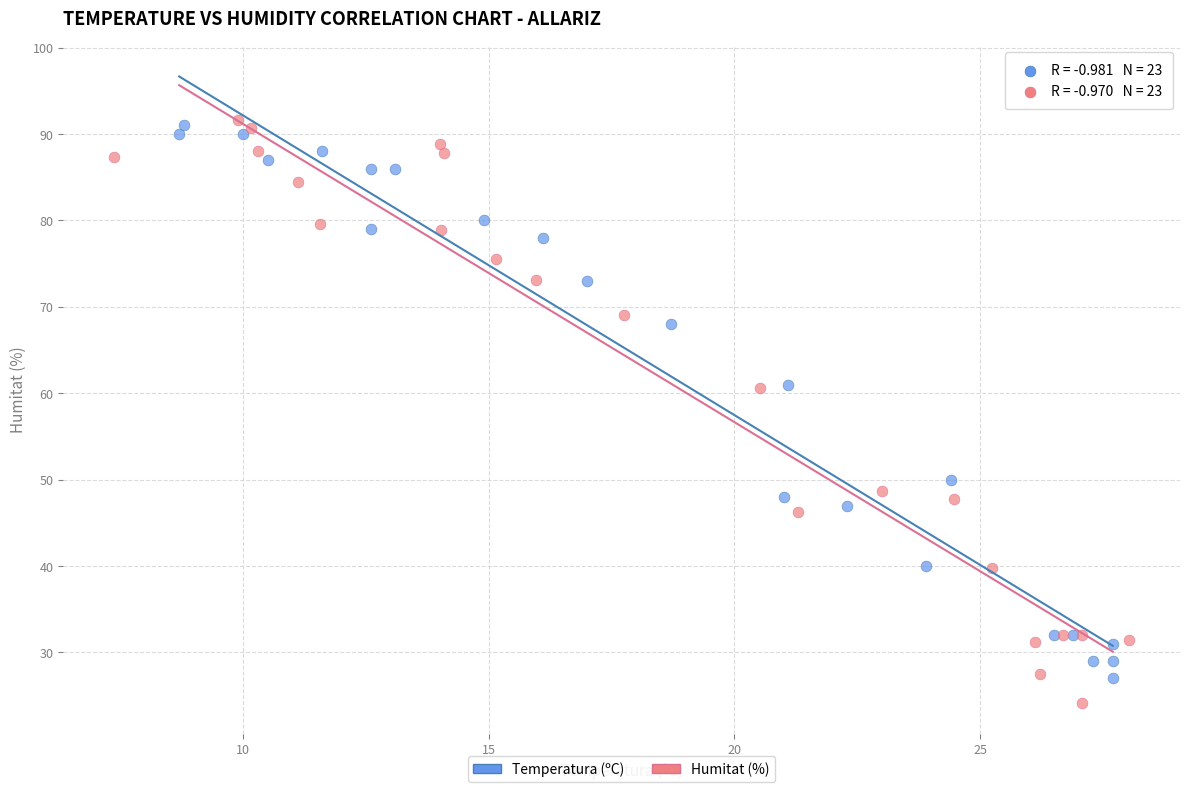

Which series has the largest Y range (max minus min)?

Humitat (%)